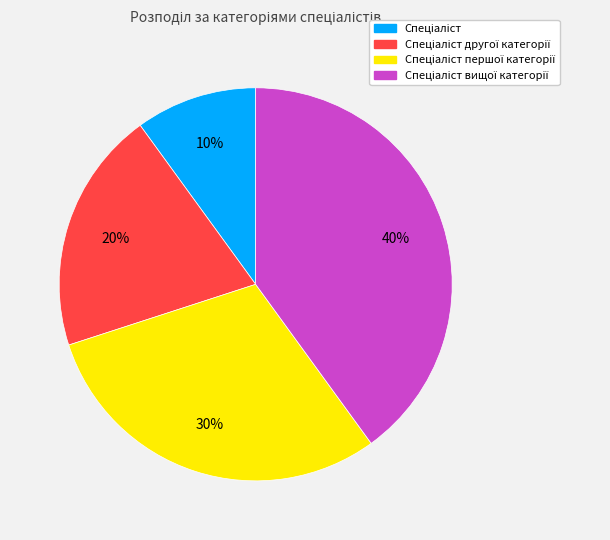

To the nearest percent, what is the difference between the largest and smallest slice percentages?

30%